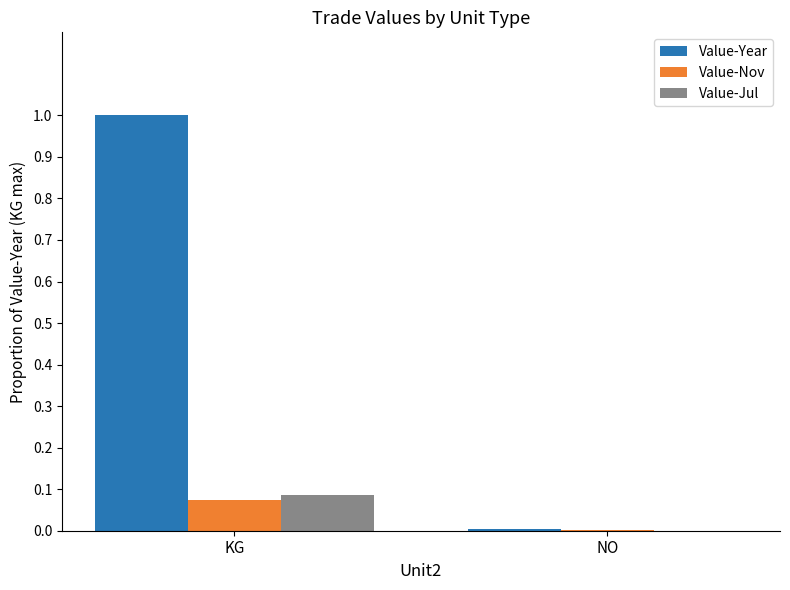

Is it true that Value-Year equals 0.0 at NO?

True